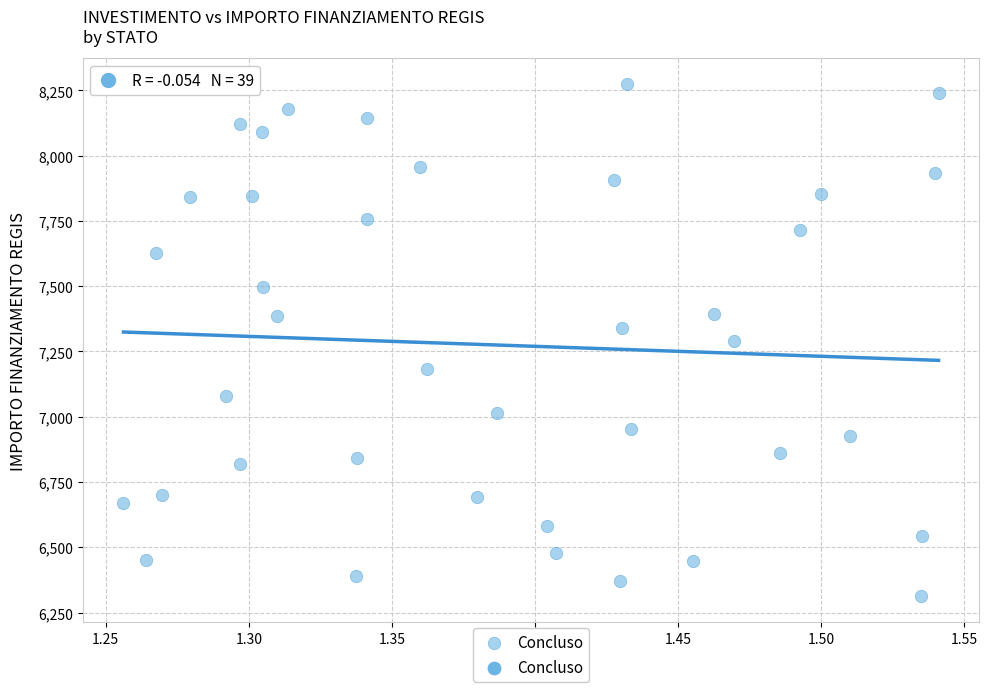

What is the range of Y values (max minus min)?

1962.7